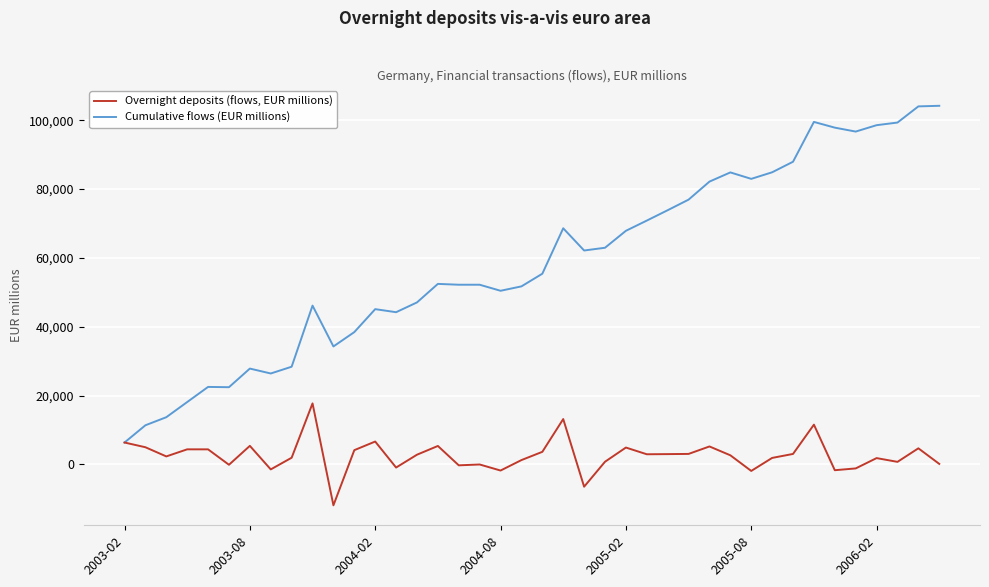

List the series in order of their peak value, highest first.

Cumulative flows (EUR millions), Overnight deposits (flows, EUR millions)